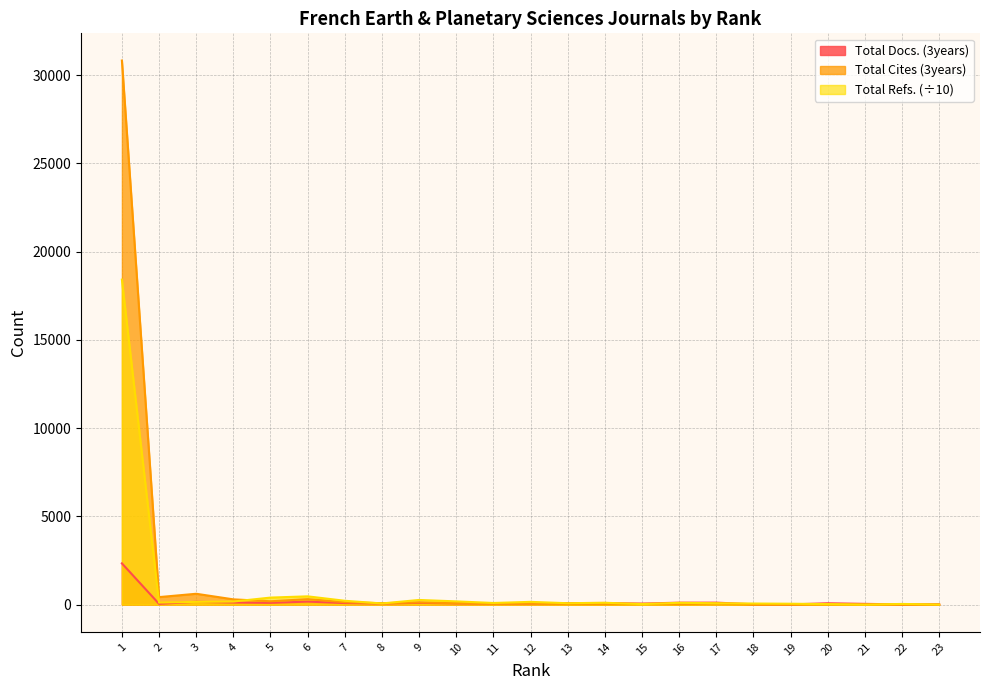

Count the number of categories in the chart.

23